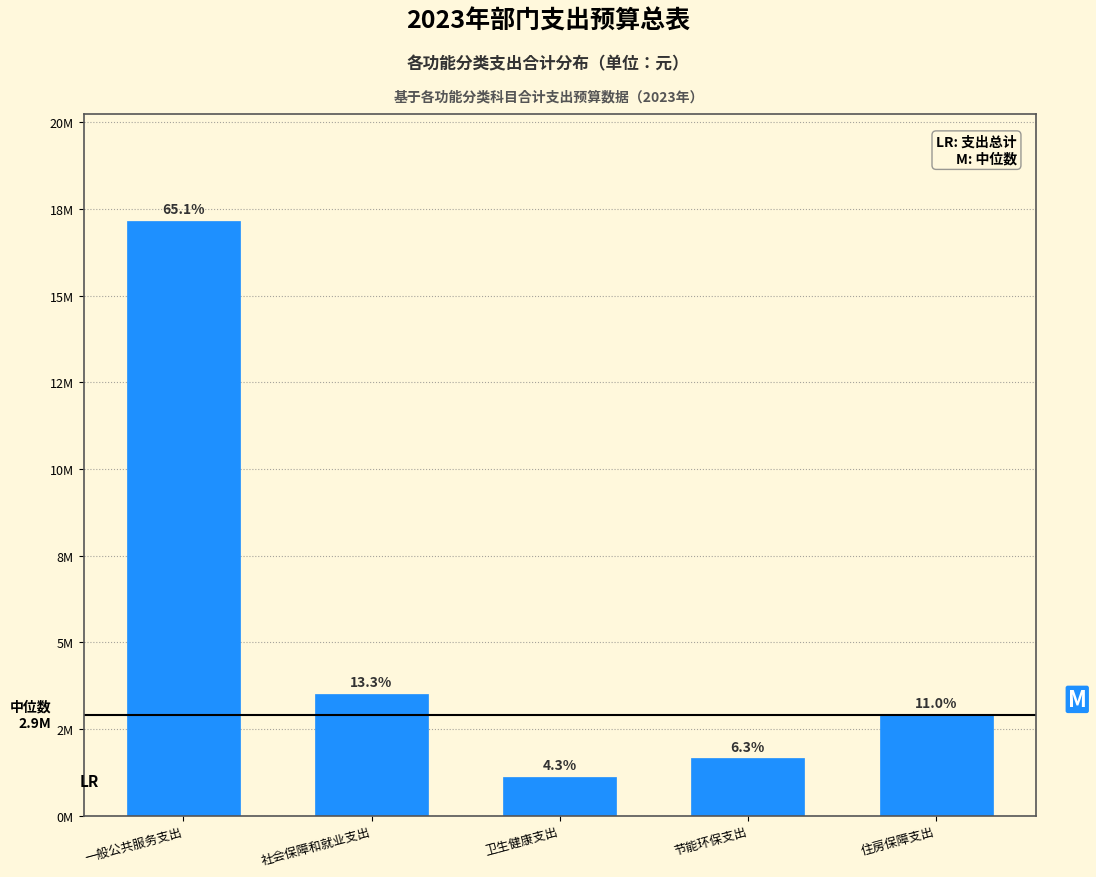

Does the chart contain any negative values?

No